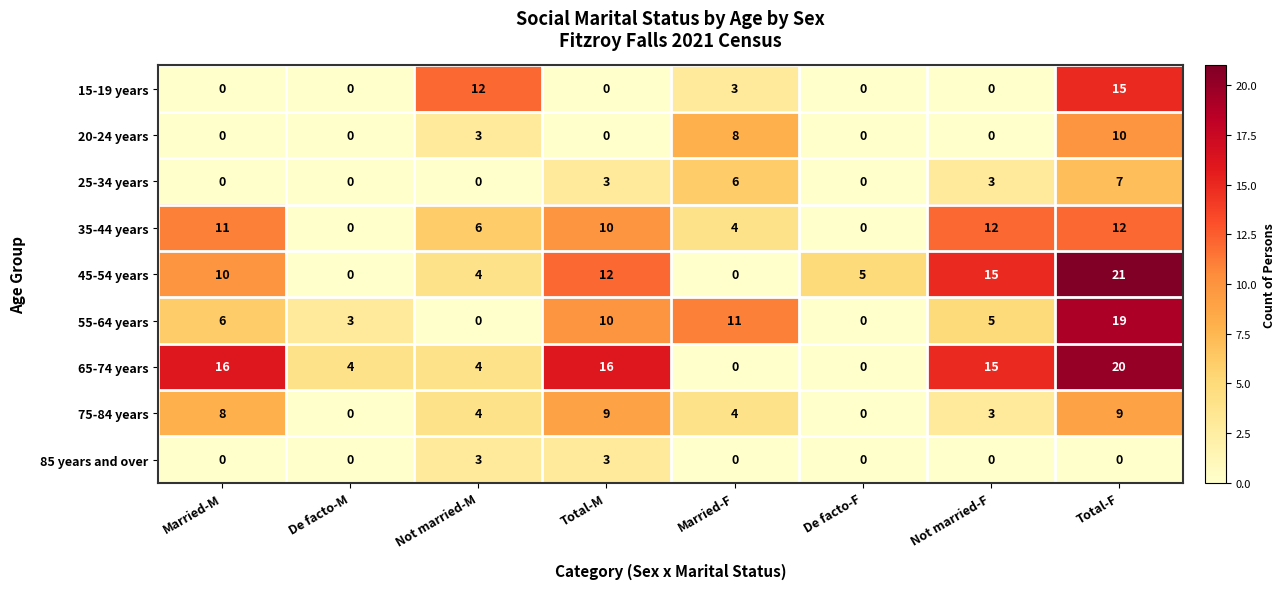

List the series in order of their peak value, highest first.

45-54 years, 65-74 years, 55-64 years, 15-19 years, 35-44 years, 20-24 years, 75-84 years, 25-34 years, 85 years and over